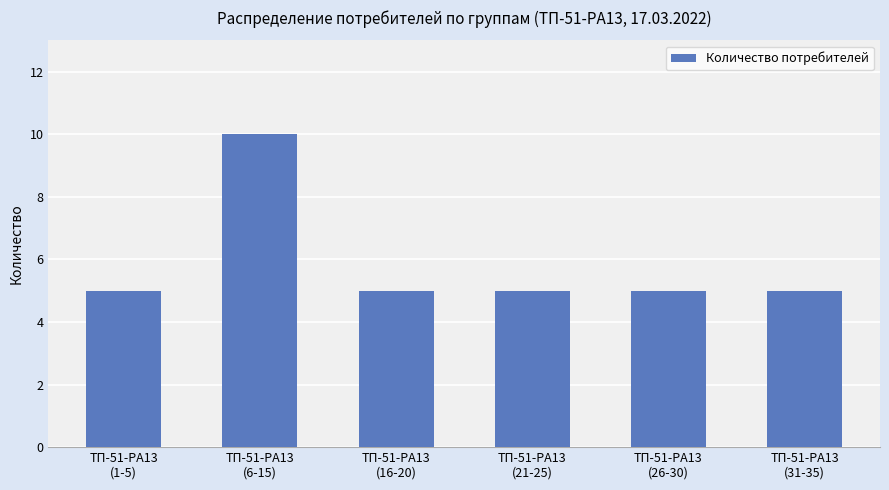

What is the sum of all values?

35